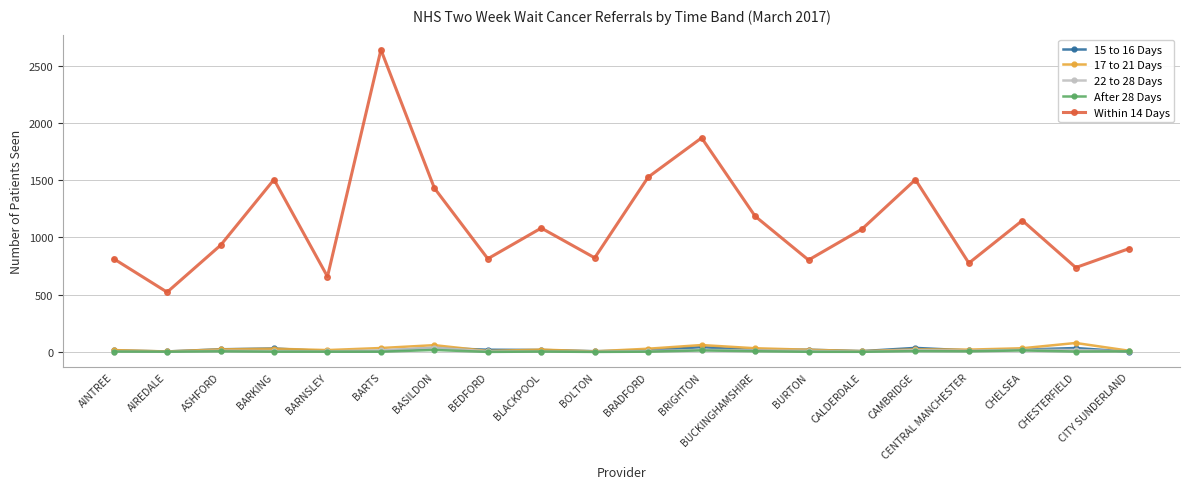

What is the value of the After 28 Days point at the 17th from the left?

5